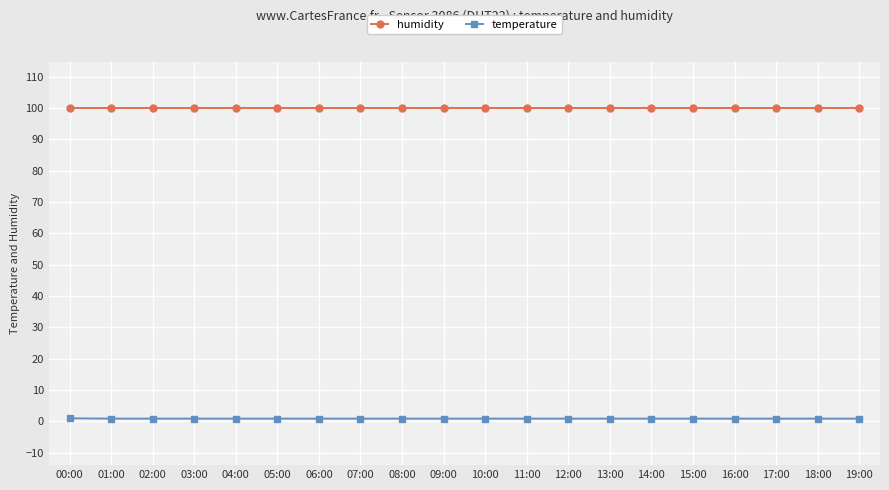

Rank the series at 10:00 from highest to lowest value.

humidity, temperature